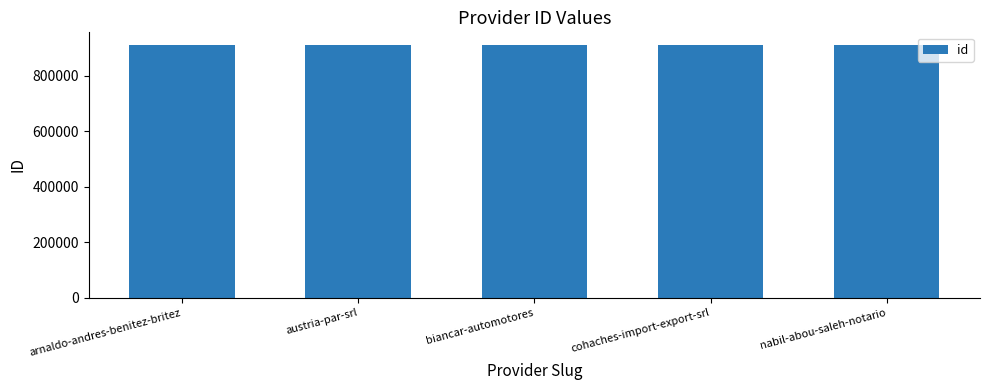

The chart shows a value of 1479653 at cohaches-import-export-srl. True or false?

False